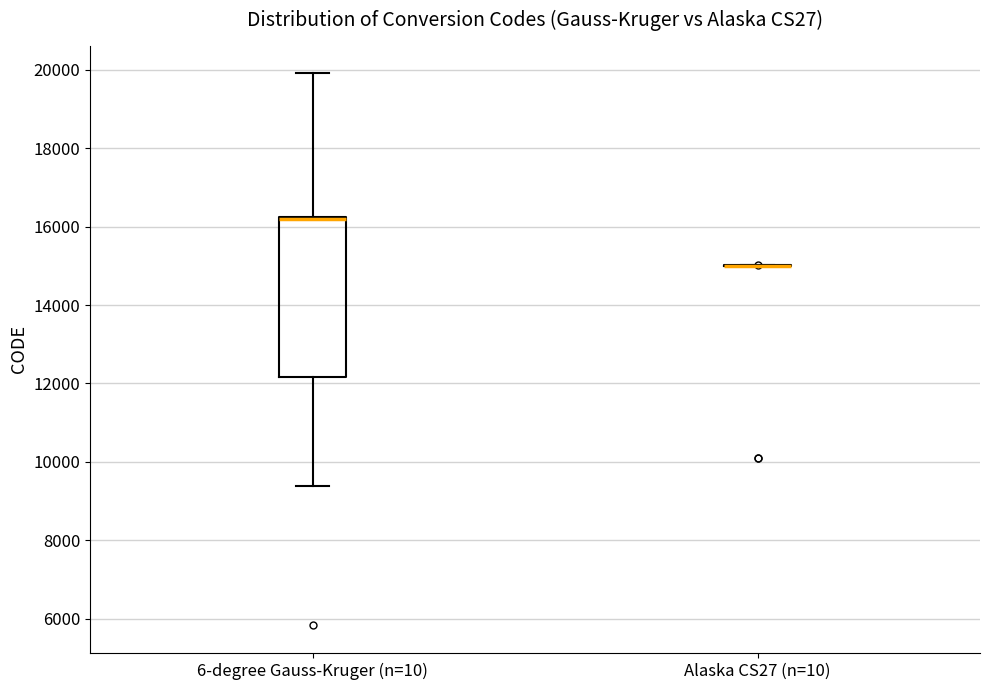

Reading left to right, transcribe this box plot: for each box, give where its median line is, the range the box spans, and where its two whiskers end, as read against the y-axis. The values are not printed on the chart, so give them approximately, as read against the axis.

6-degree Gauss-Kruger (n=10): median 16200 (drawn on the box's upper edge), box 12200 to 16200, whiskers 9400 to 20000
Alaska CS27 (n=10): box collapsed to a line at 15000, whiskers 15000 to 15000